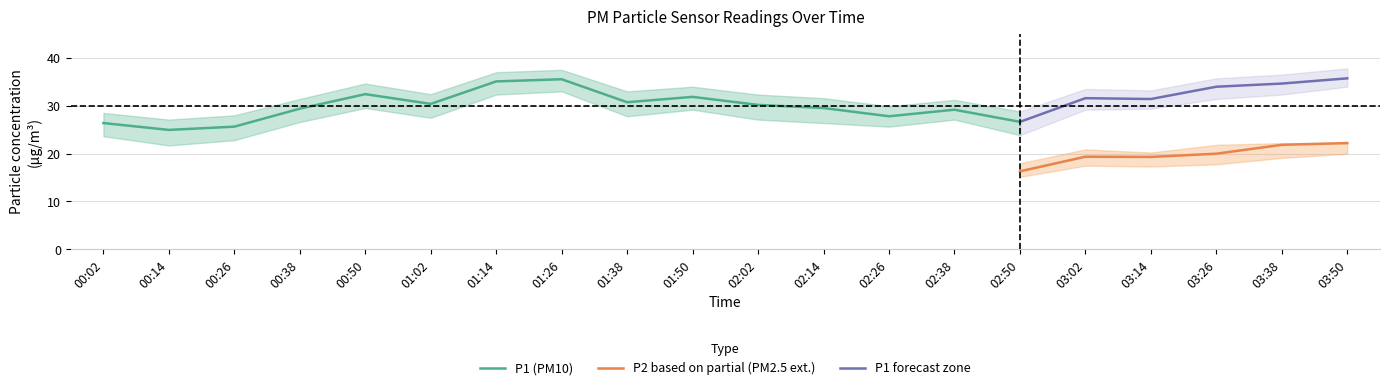

What is the difference between the maximum and minimum values in the P1_lower series?

12.3